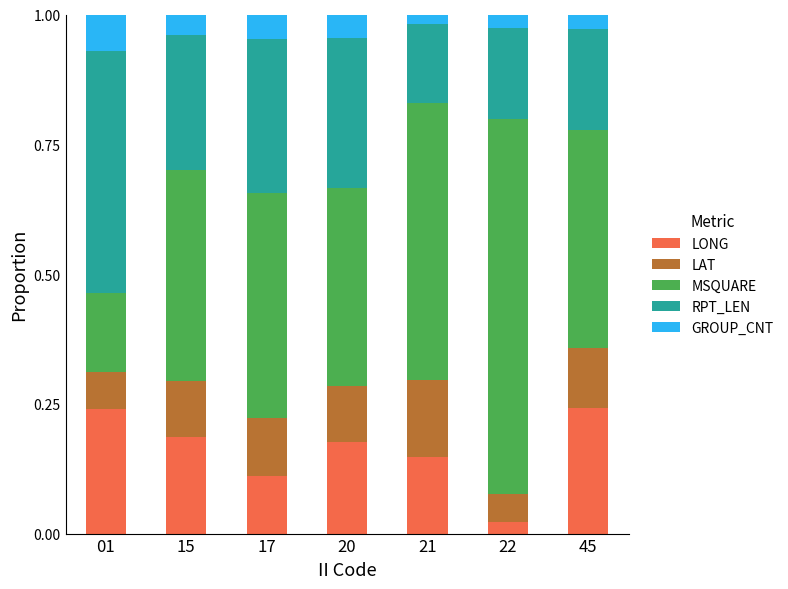

What is the total value across all series at 17?

1.0